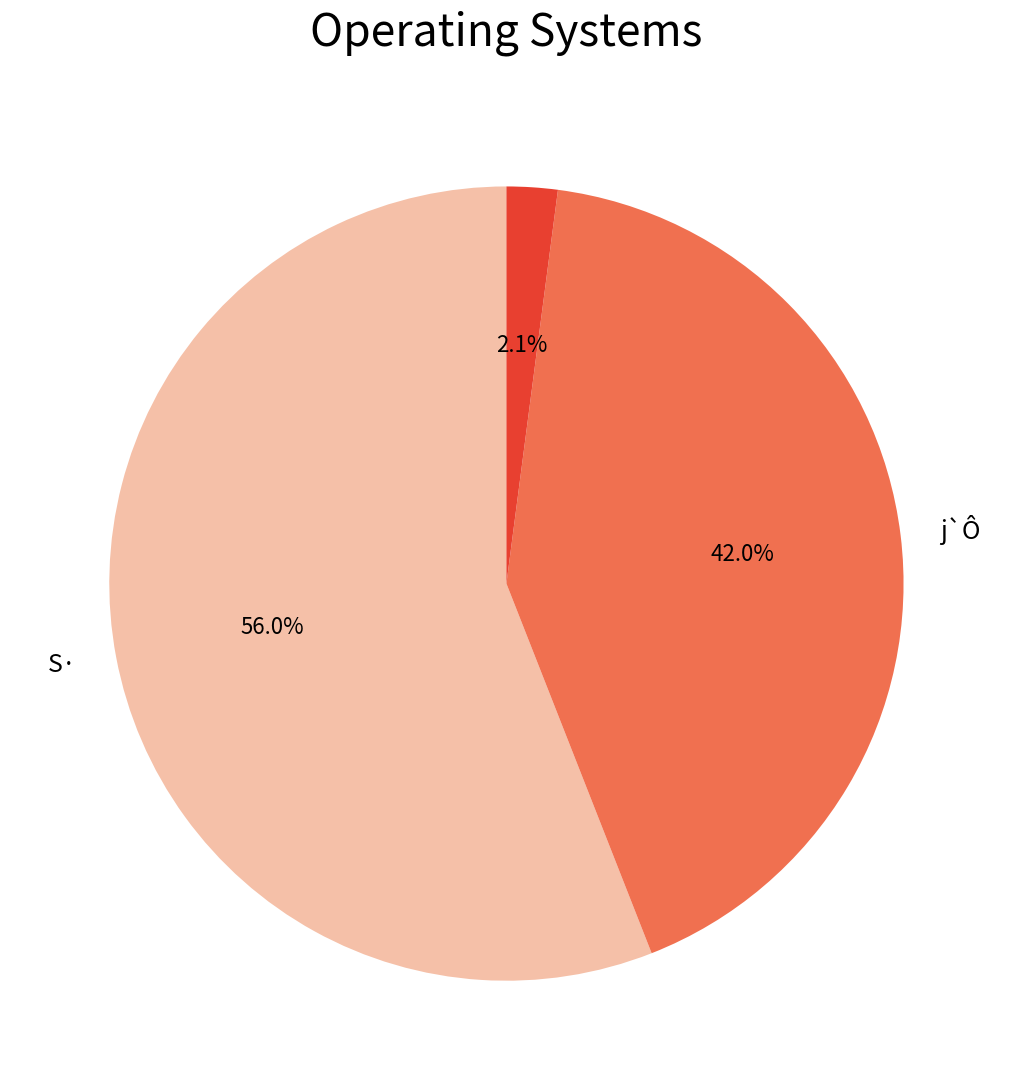

Is there a majority slice in this chart?

Yes